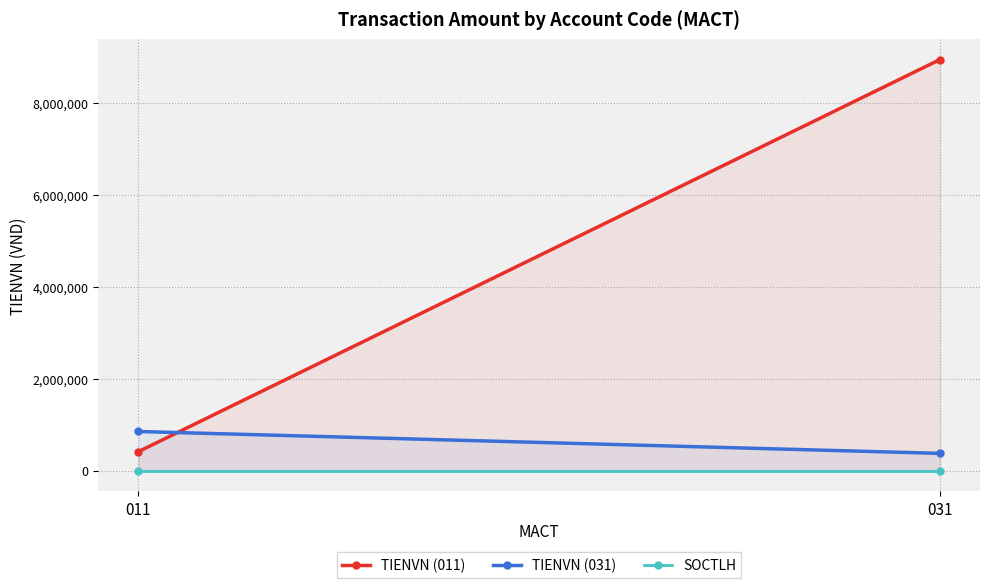

Where is SOCTLH nearest to the value 137?

011